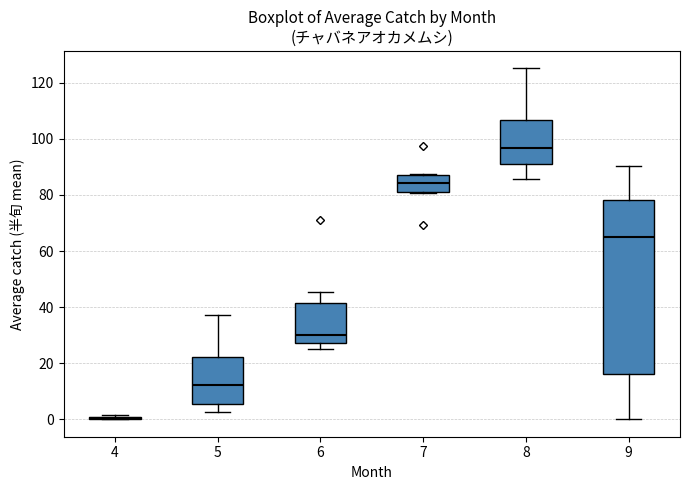

Where is the lower edge of the box at x = 5 on the y-axis? The values are not printed on the chart, so give them approximately, as read against the axis.

6